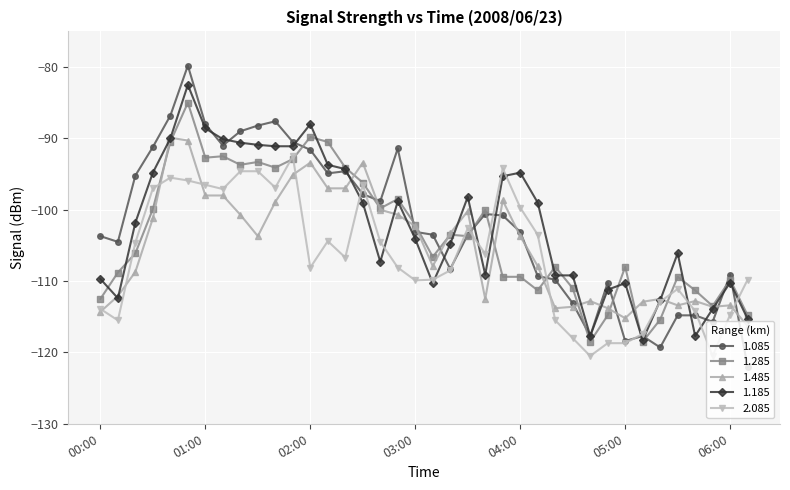

Which series has the widest spread of values?

1.085